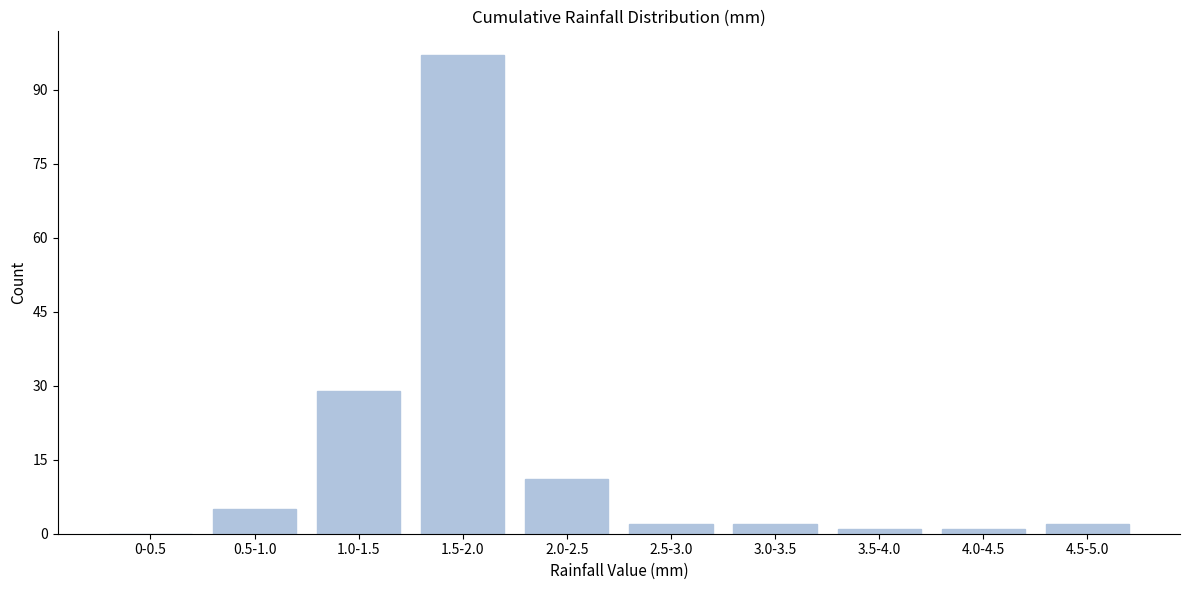

Reading left to right, what are all the values shown in this chart?

0-0.5=0	0.5-1.0=5	1.0-1.5=29	1.5-2.0=97	2.0-2.5=11	2.5-3.0=2	3.0-3.5=2	3.5-4.0=1	4.0-4.5=1	4.5-5.0=2